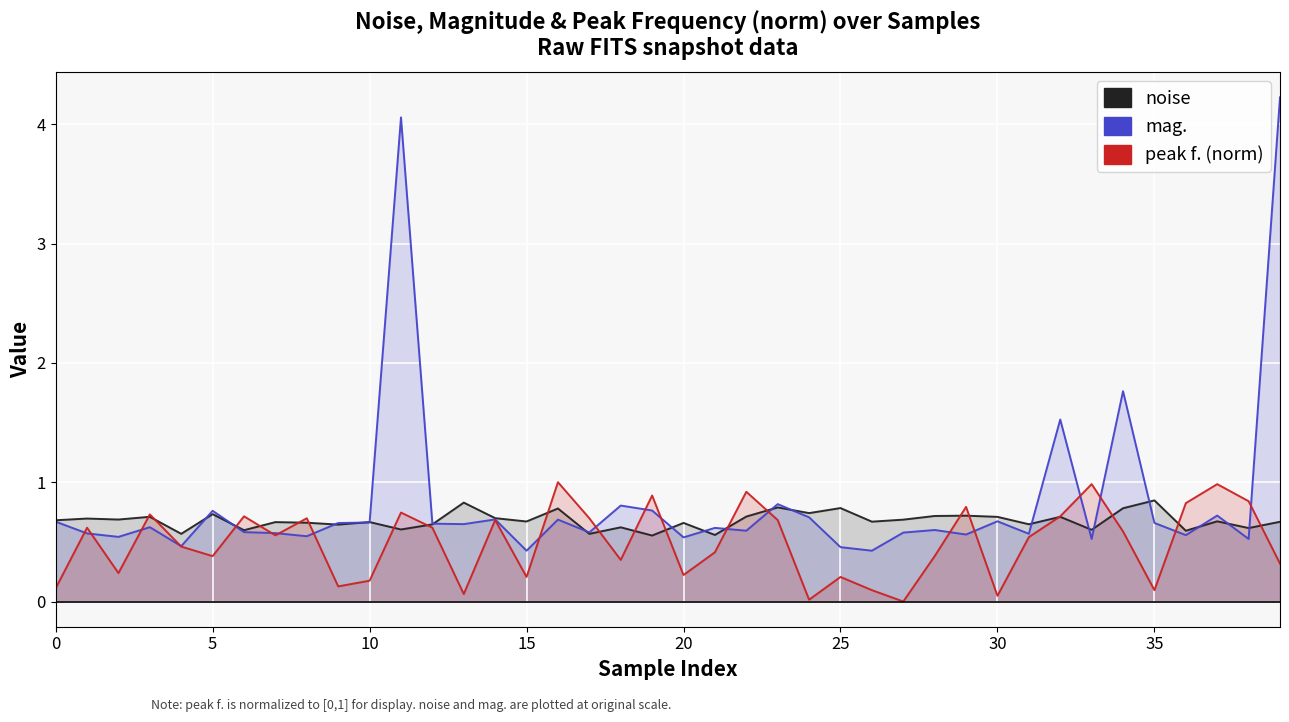

Does the chart display data point markers on the line(s)?

No